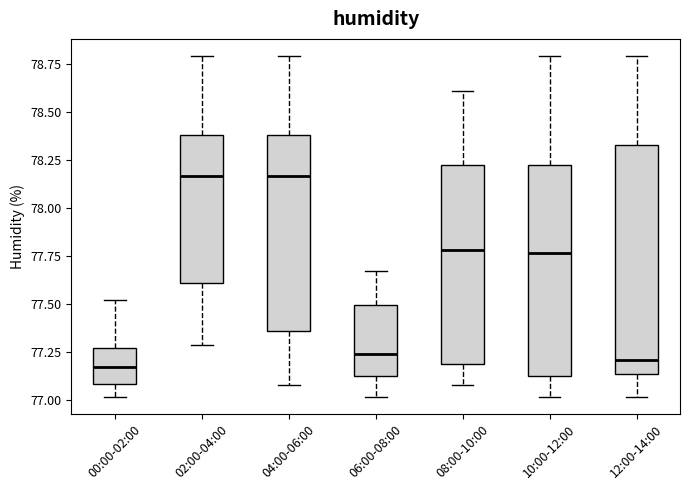

Where is the upper edge of the box for 10:00-12:00 on the y-axis? The values are not printed on the chart, so give them approximately, as read against the axis.

78.20